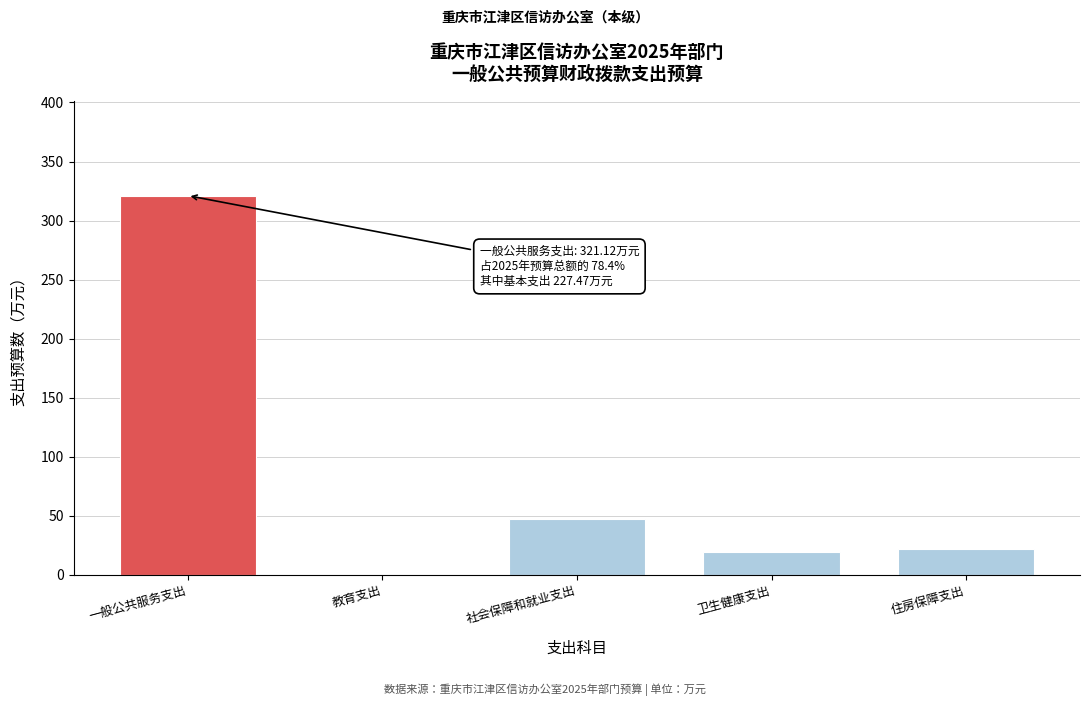

Reading left to right, extract all data points from this chart.

一般公共服务支出=321.1	教育支出=0.0	社会保障和就业支出=47.2	卫生健康支出=19.4	住房保障支出=22.0